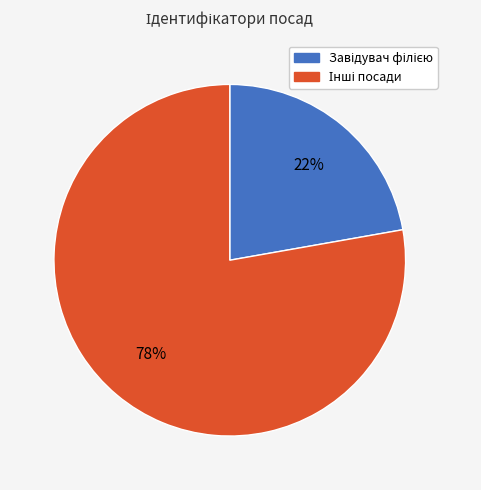

To the nearest percent, what is the average slice percentage?

50%